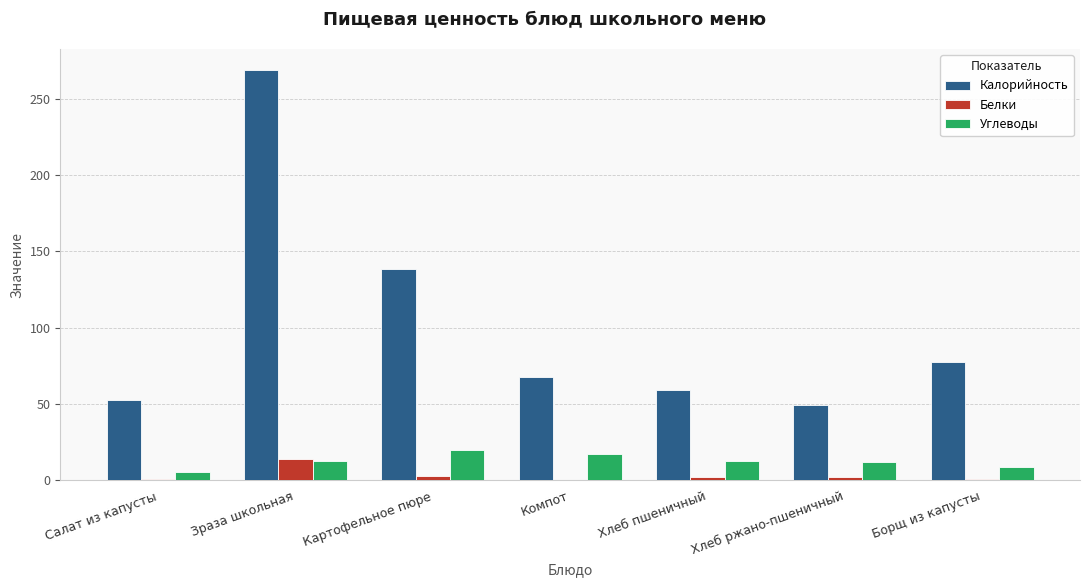

What is the highest value of the Углеводы series?

20.0